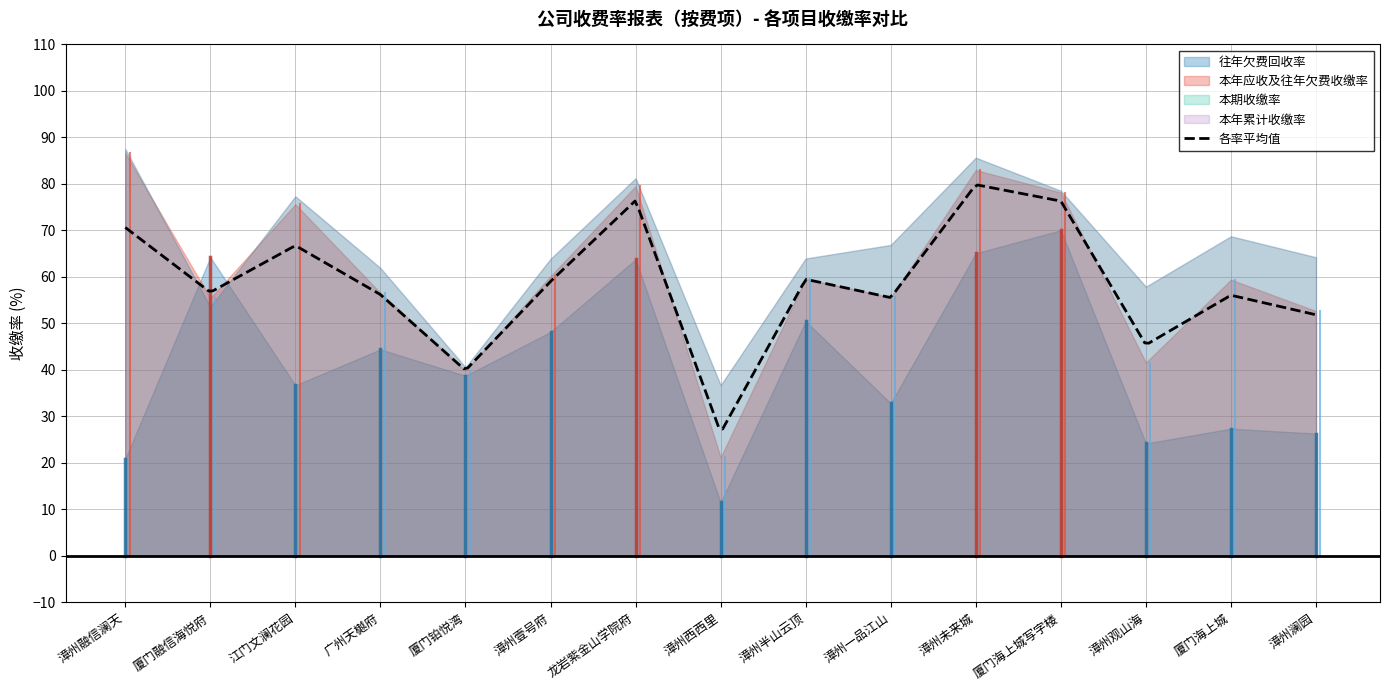

What is the minimum value for 往年欠费回收率?

11.5